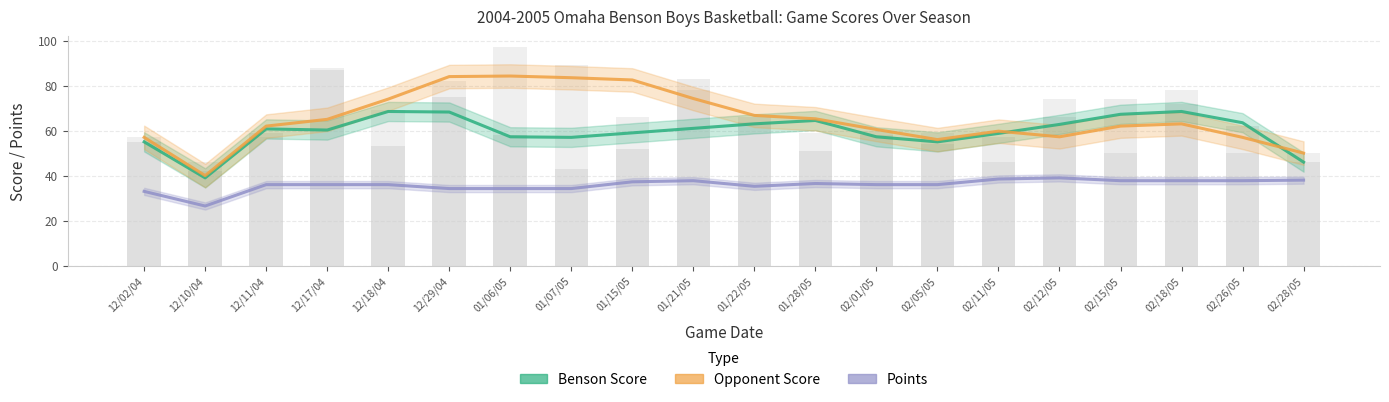

What is the difference between the maximum and minimum values in the Points series?

12.5